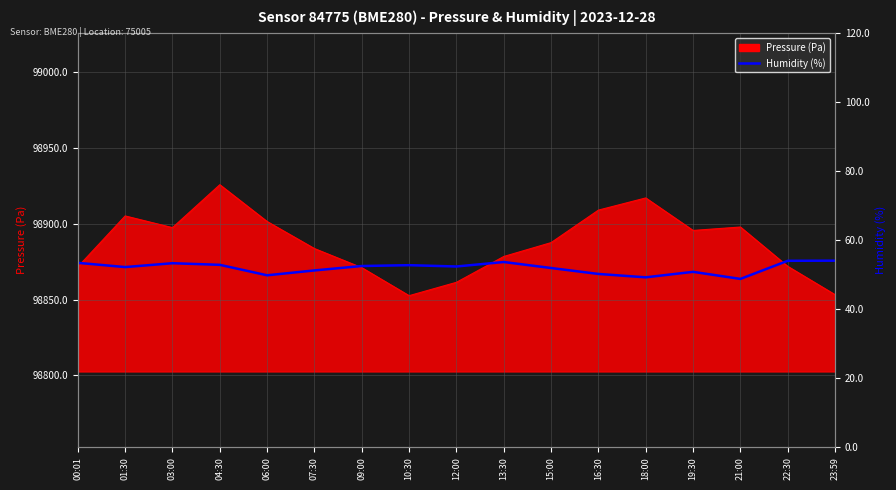

What is the difference between the maximum and minimum values?

5.3